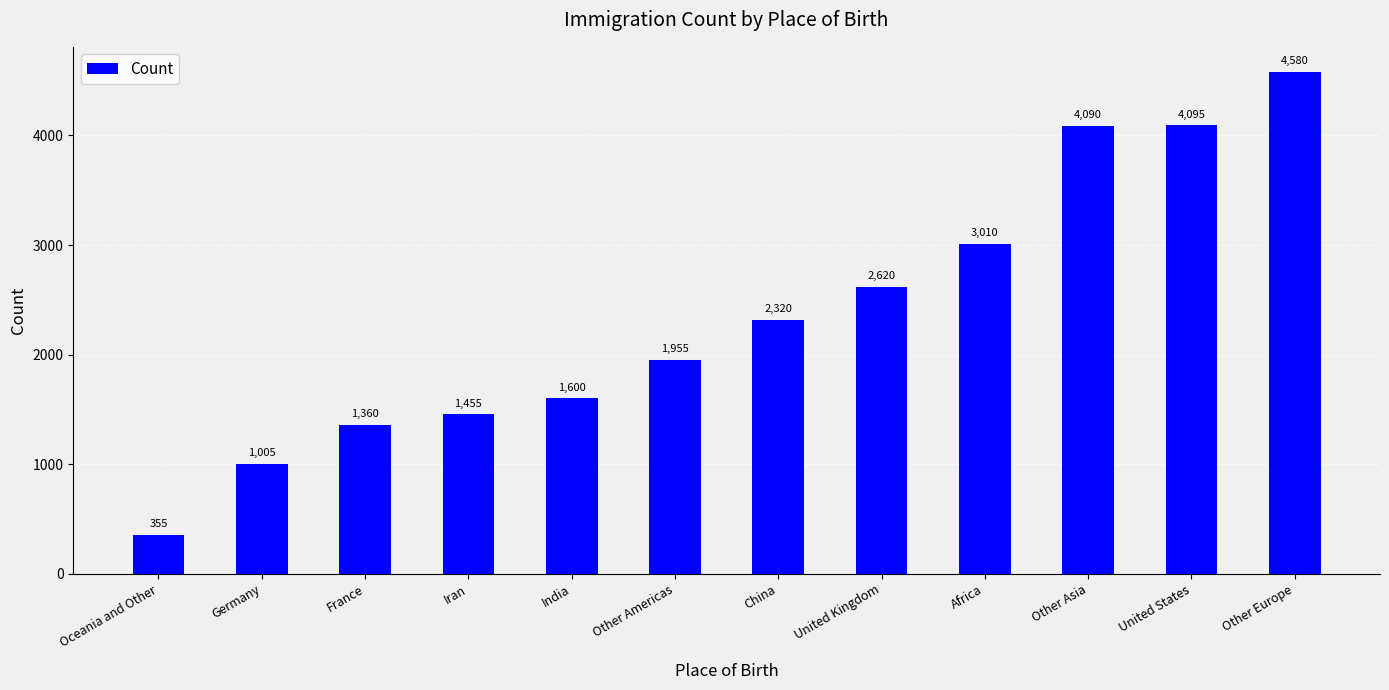

Reading right to left, list all the values displayed in this chart.

4580	4095	4090	3010	2620	2320	1955	1600	1455	1360	1005	355